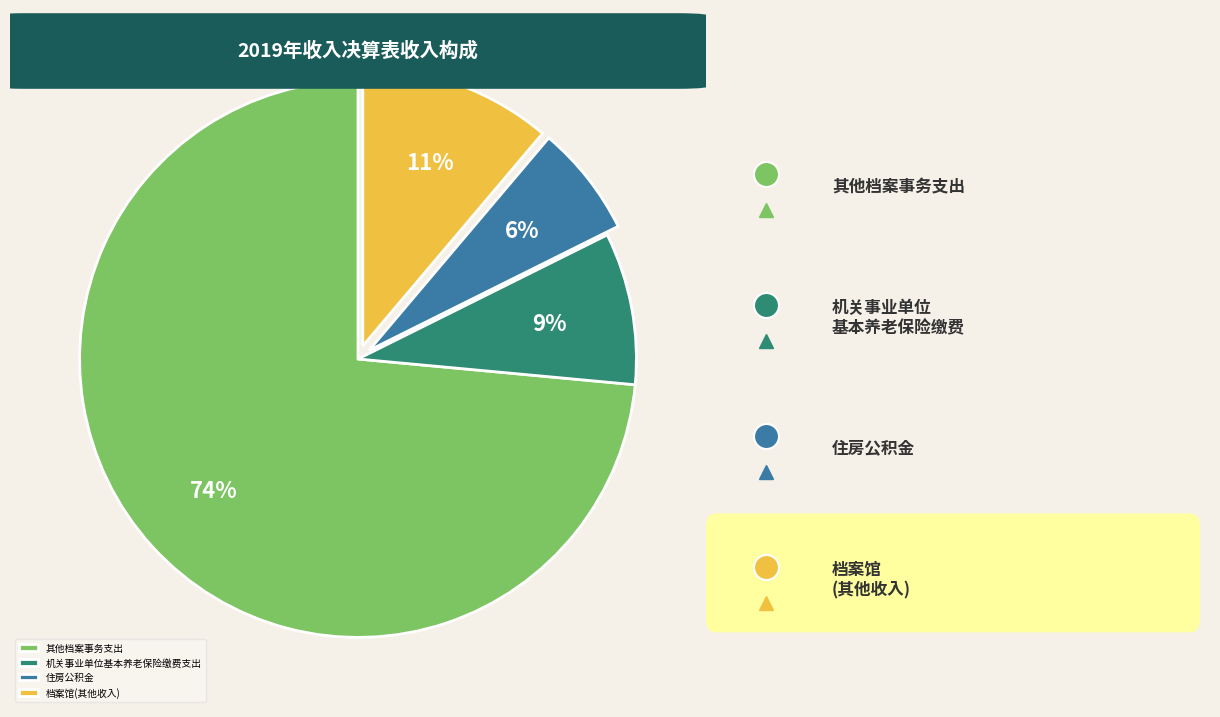

Which slice is the smallest?

住房公积金